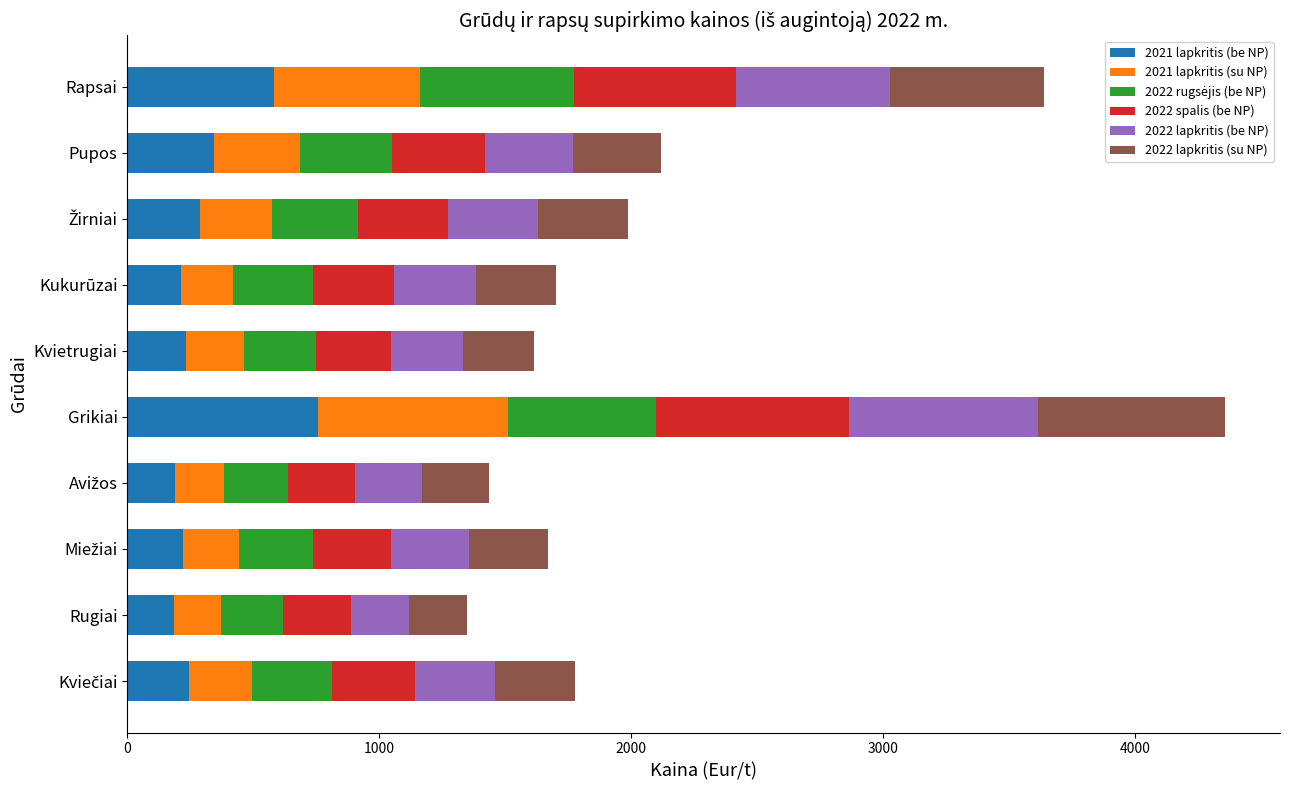

What is the total value across all series at Kukurūzai?

1701.0